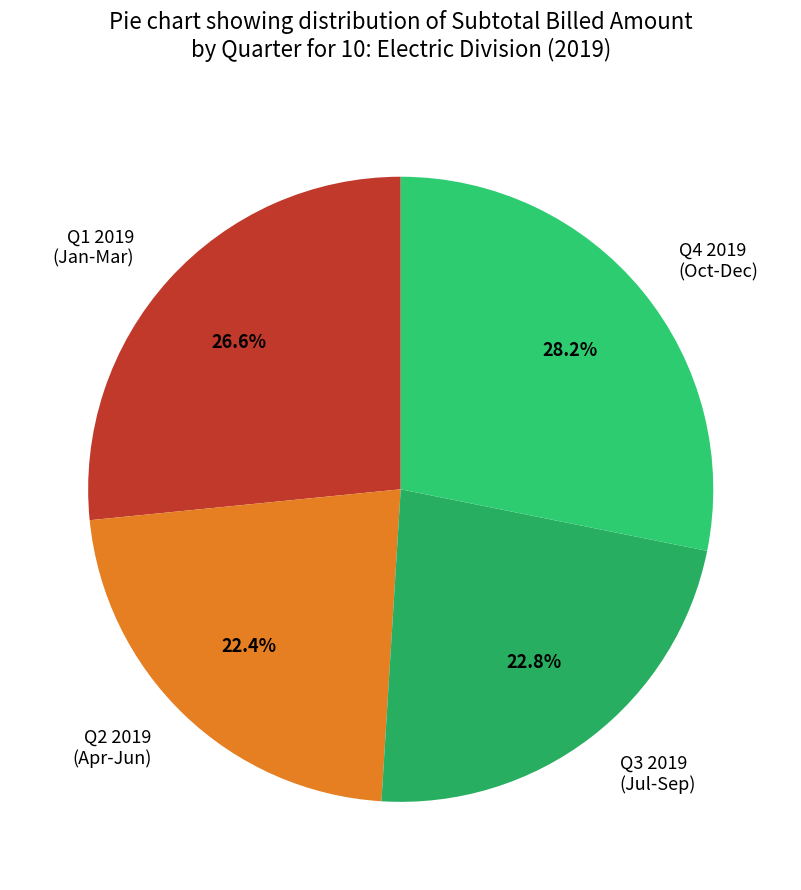

Does Q2 2019 (Apr-Jun) account for over 50% of the chart?

No